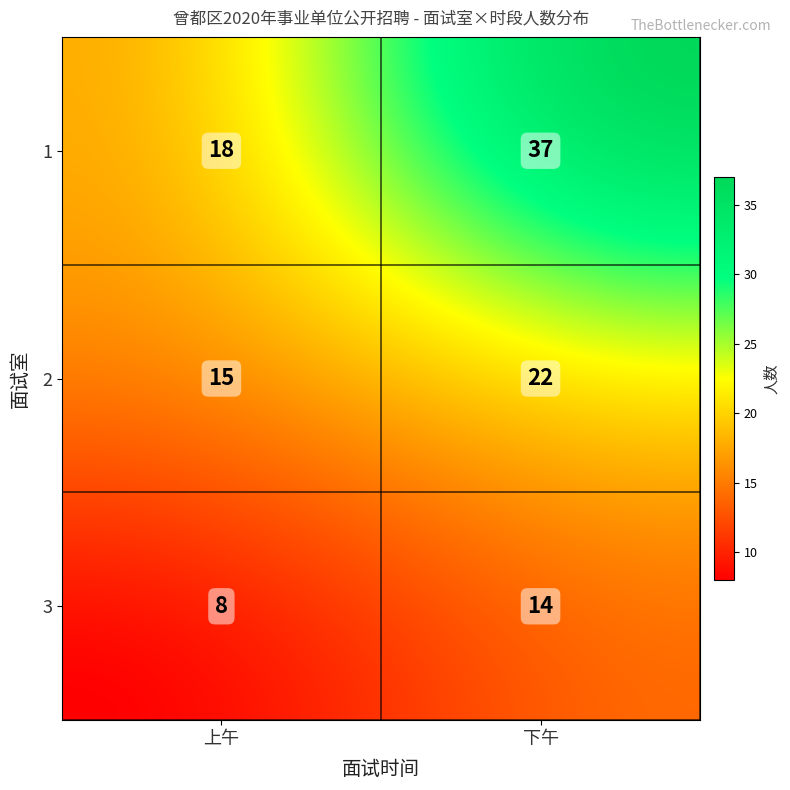

Reading left to right, transcribe all the data shown in this chart.

1_上午=18	1_下午=37	2_上午=15	2_下午=22	3_上午=8	3_下午=14